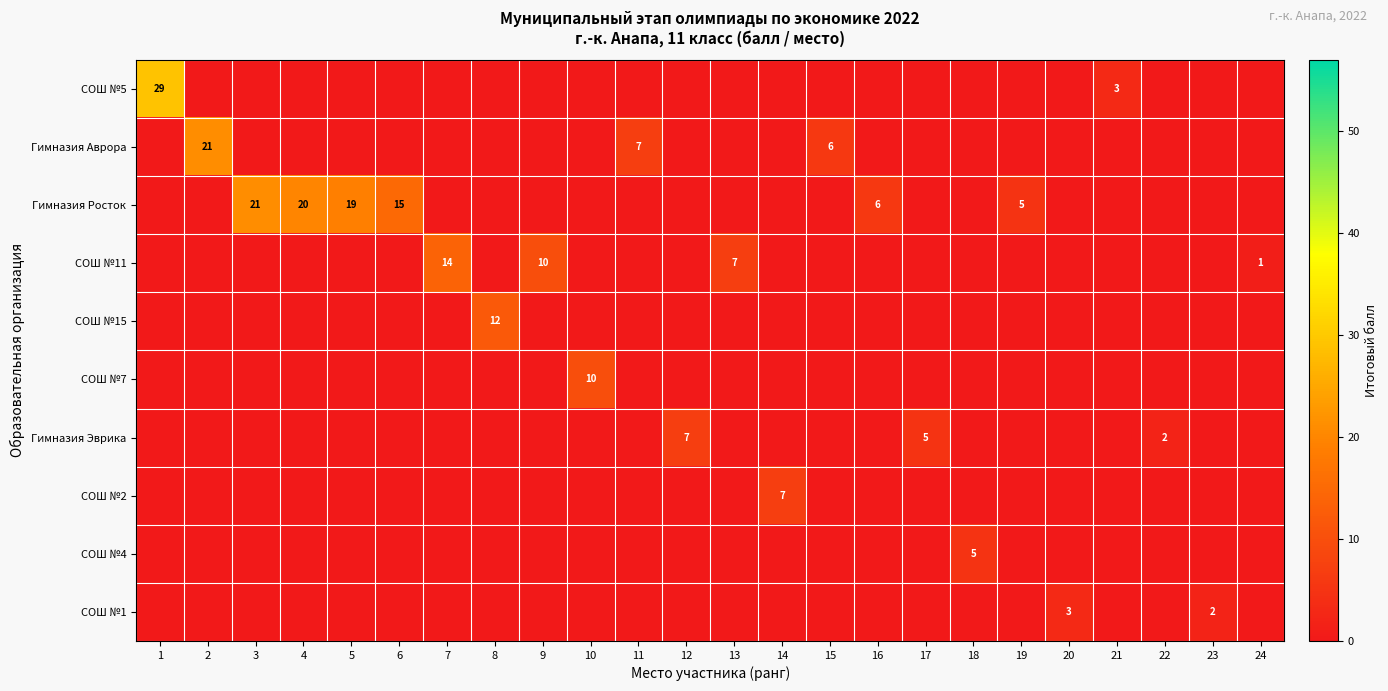

How many data points does each series have?

24